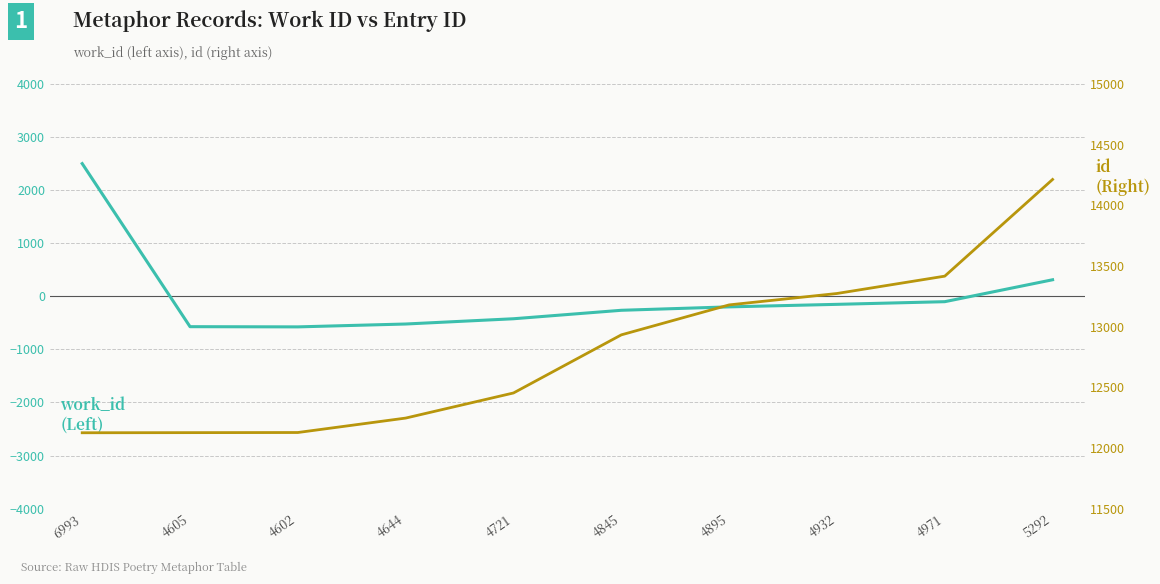

Between 4895 and 5292, which is larger?

5292